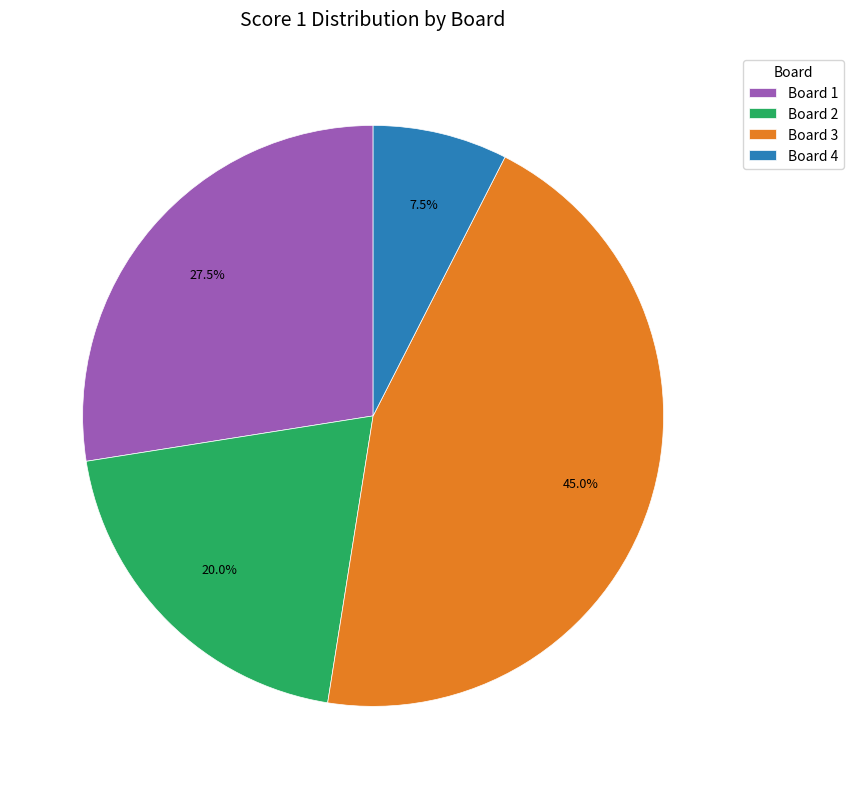

Do Board 2 and Board 4 together represent more than half of the pie?

No